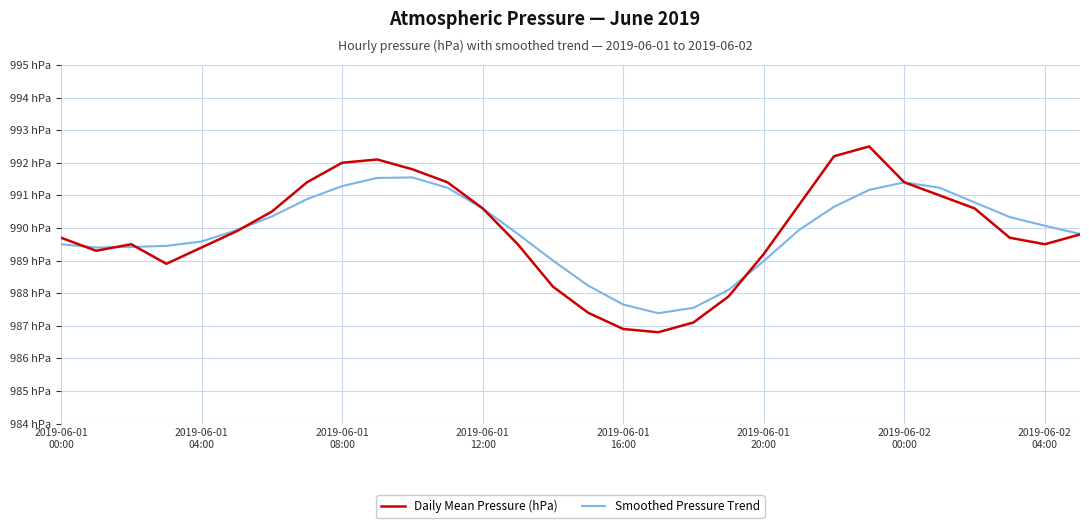

Which series has the largest total across all categories?

Daily Mean Pressure (hPa)